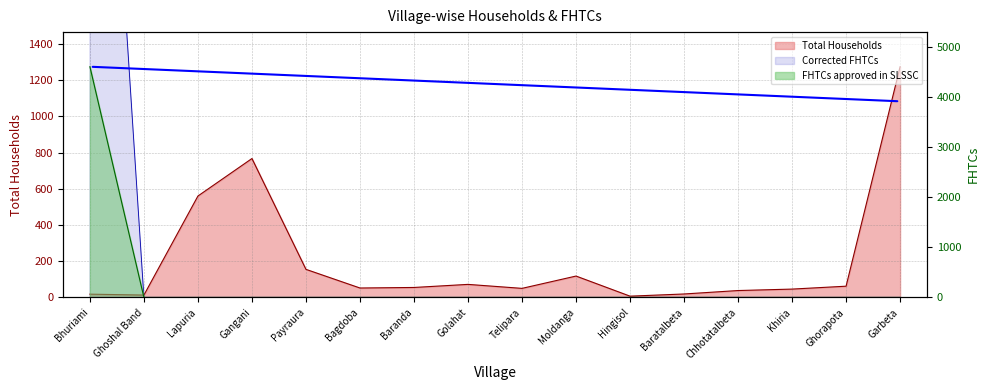

True or false: Total Households and FHTCs approved in SLSSC cross at least once.

True